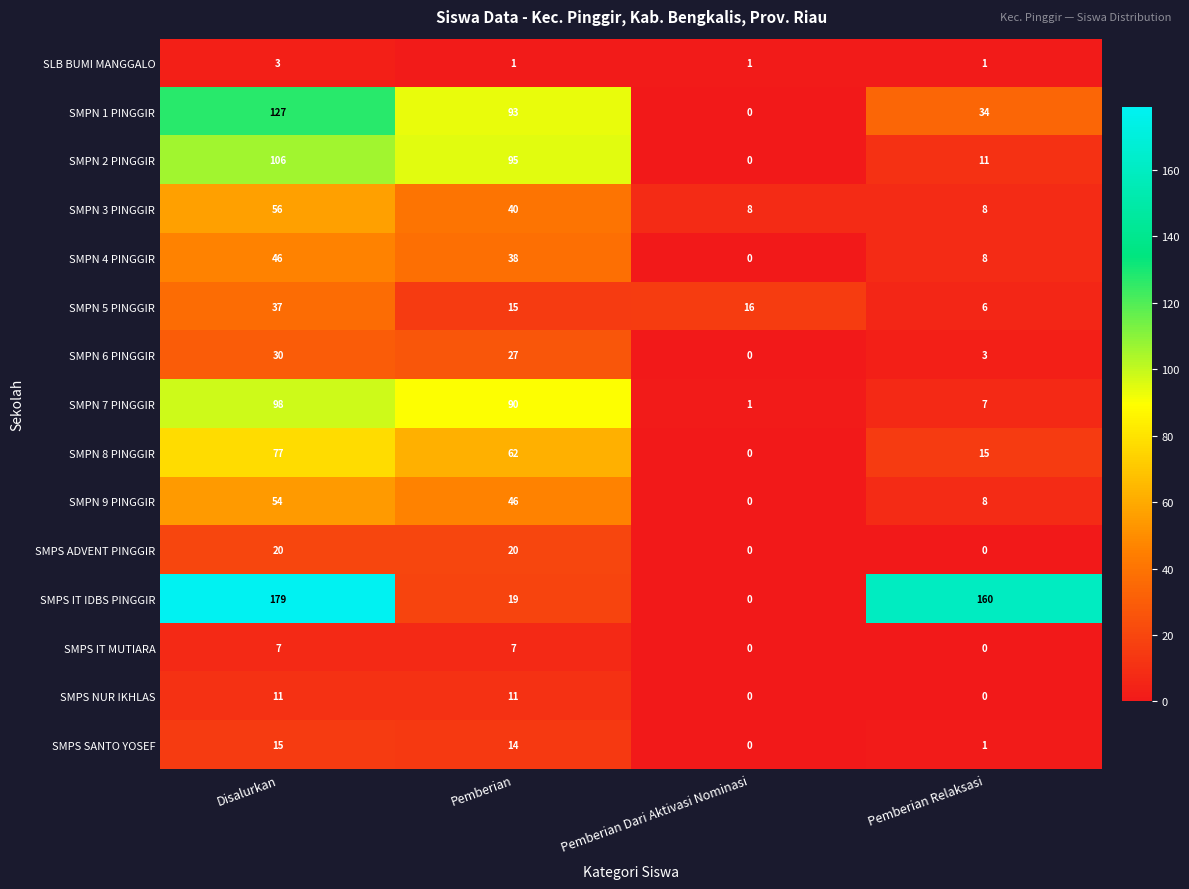

List the series in order of their peak value, lowest first.

SLB BUMI MANGGALO, SMPS IT MUTIARA, SMPS NUR IKHLAS, SMPS SANTO YOSEF, SMPS ADVENT PINGGIR, SMPN 6 PINGGIR, SMPN 5 PINGGIR, SMPN 4 PINGGIR, SMPN 9 PINGGIR, SMPN 3 PINGGIR, SMPN 8 PINGGIR, SMPN 7 PINGGIR, SMPN 2 PINGGIR, SMPN 1 PINGGIR, SMPS IT IDBS PINGGIR